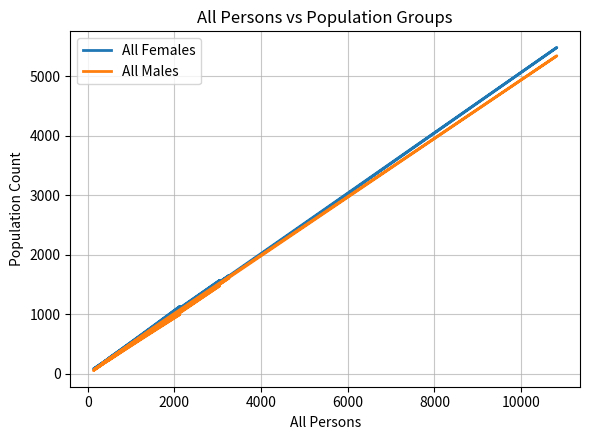

After their last crossing, which series has the higher values: All Females or All Males?

All Females